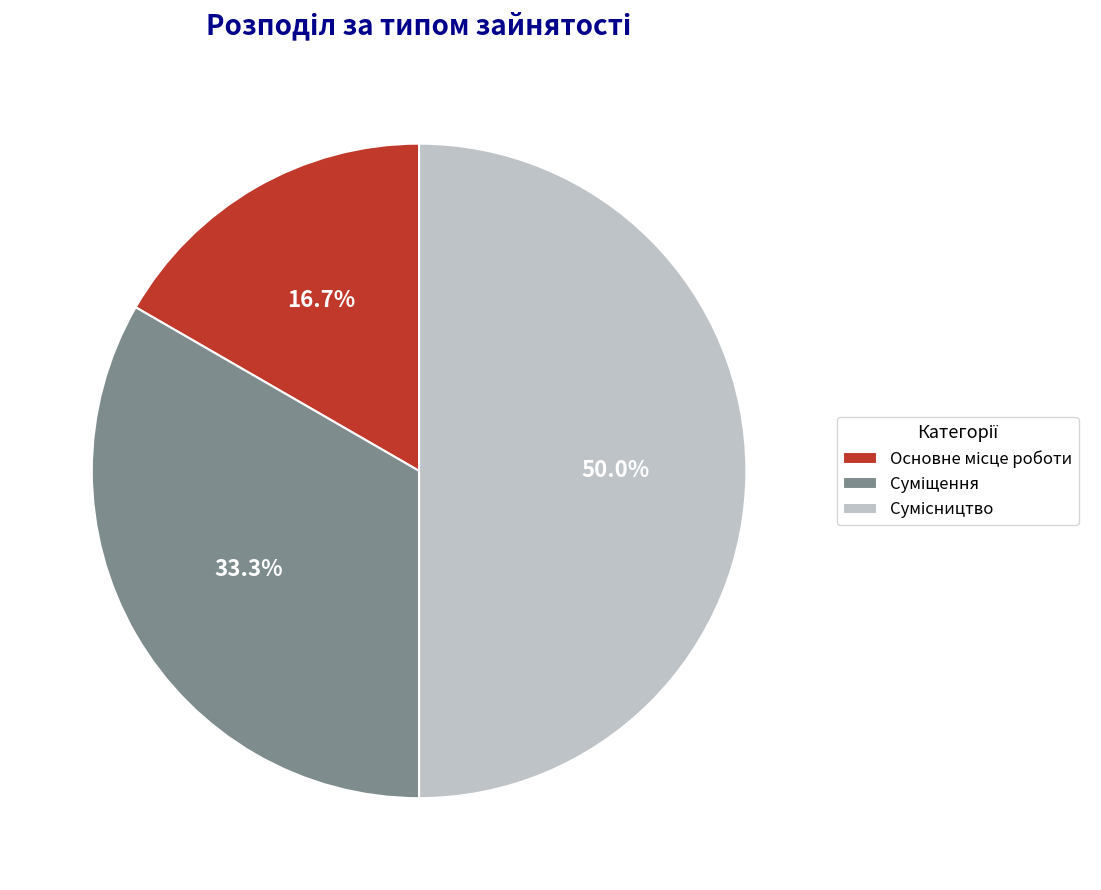

What percentage is the Основне місце роботи slice, to the nearest percent?

17%